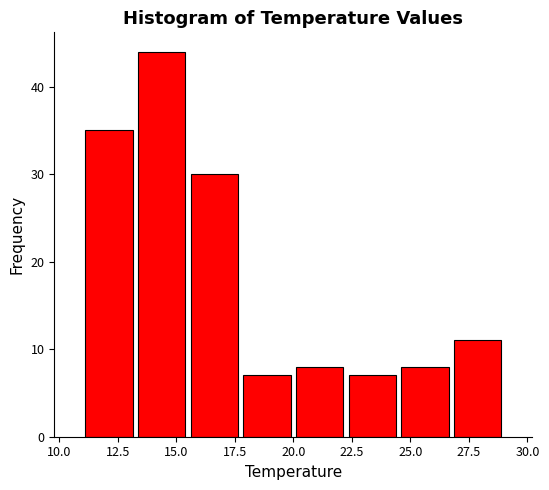

Reading left to right, list every bar in this chart as the range it spans on the x-axis followed by its height. Neither the bar edges nor the heights are printed on the chart, so give them approximately, as read against the axes.

11.00 to 13.25: 35
13.25 to 15.50: 44
15.50 to 17.75: 30
17.75 to 20.00: 7
20.00 to 22.25: 8
22.25 to 24.50: 7
24.50 to 26.75: 8
26.75 to 29.00: 11